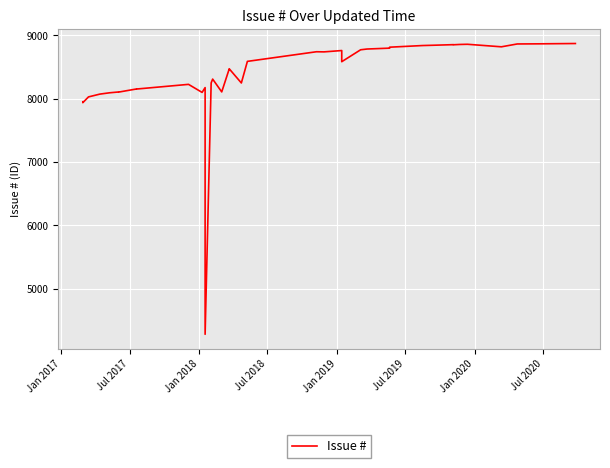

What is the sum of all values?

334028